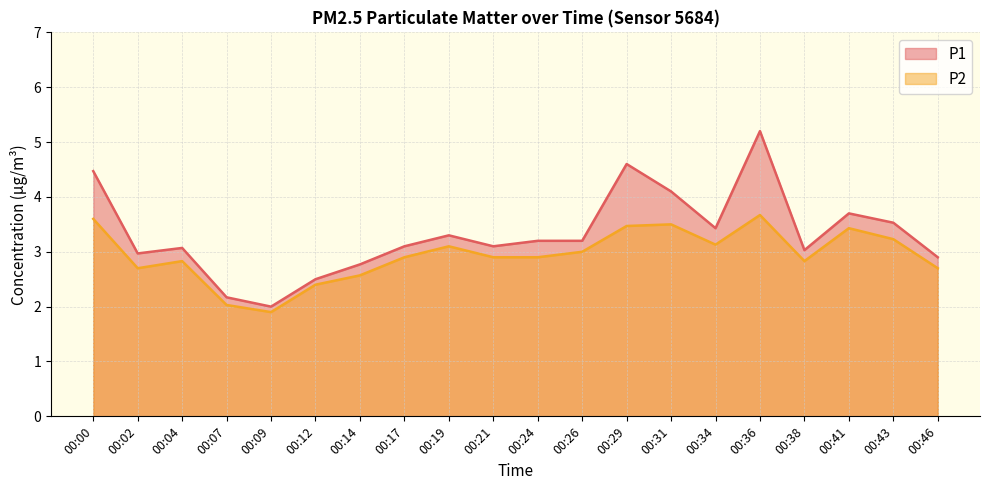

True or false: P2 and P1 cross at least once.

False